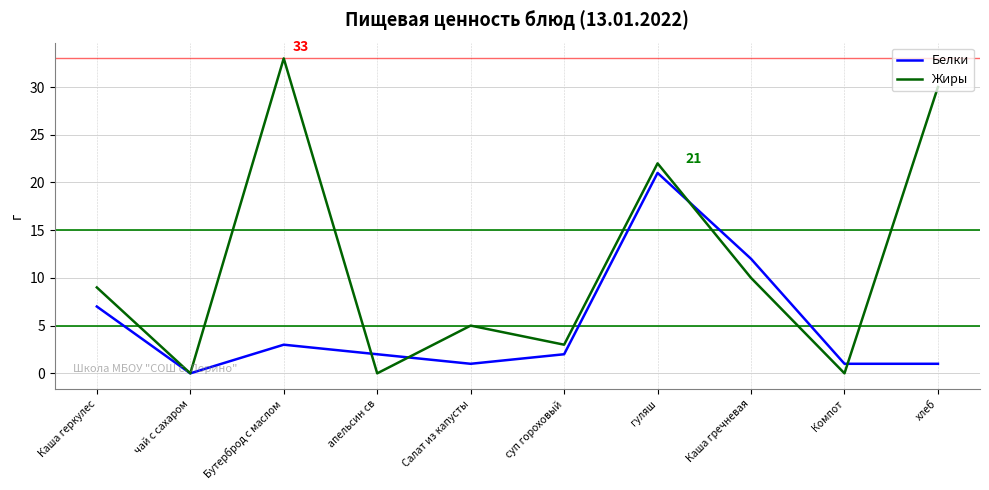

How many interior local peaks does the Жиры series have?

3